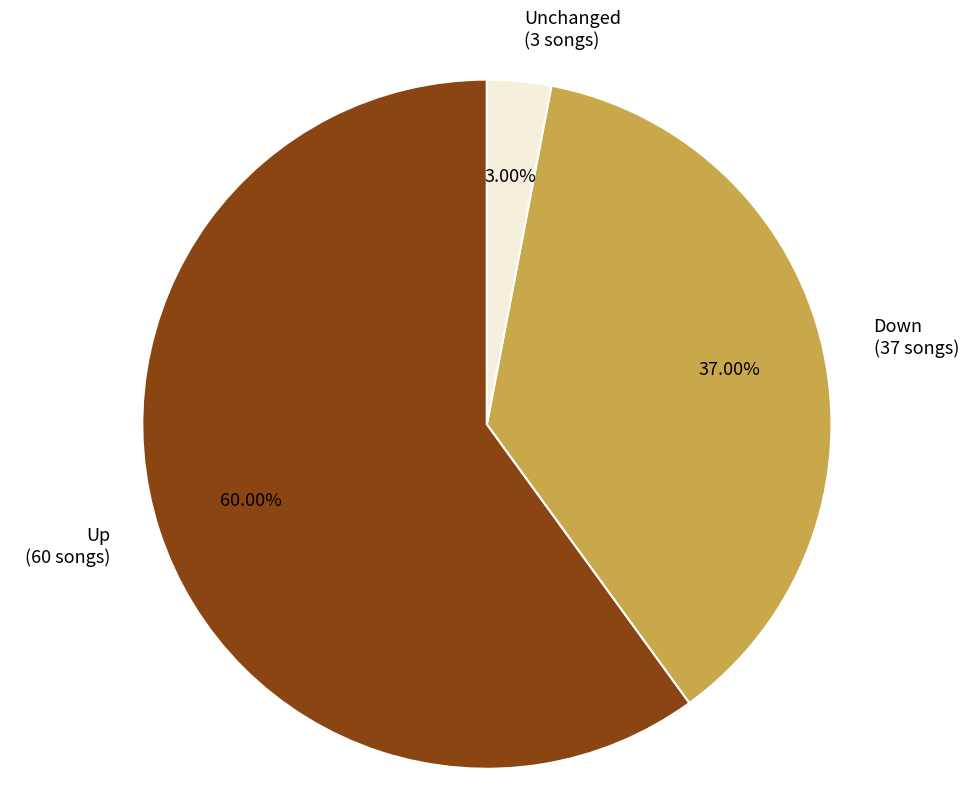

Is there a majority slice in this chart?

Yes